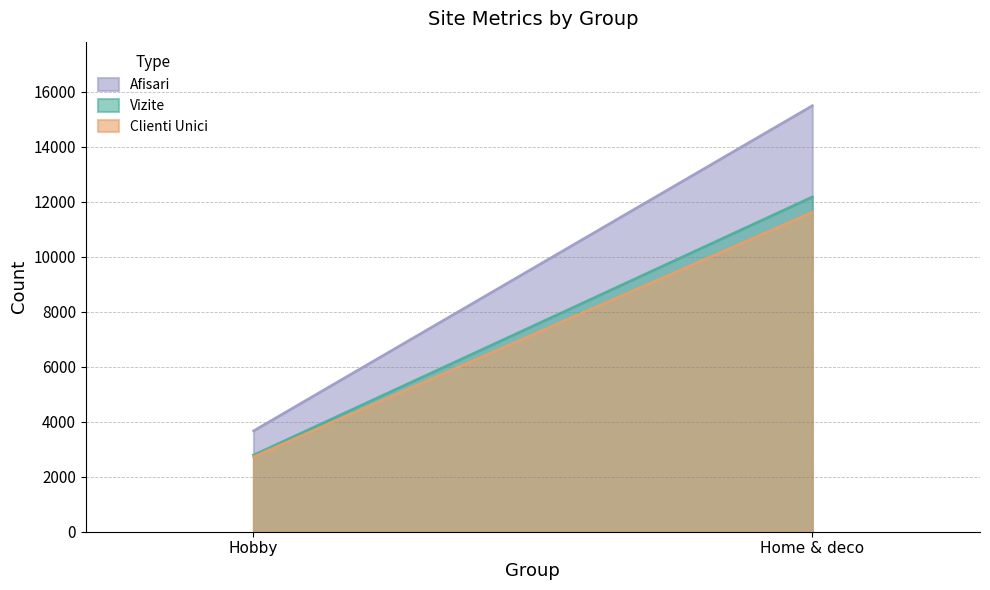

At which category is the sum across all series the highest?

Home & deco